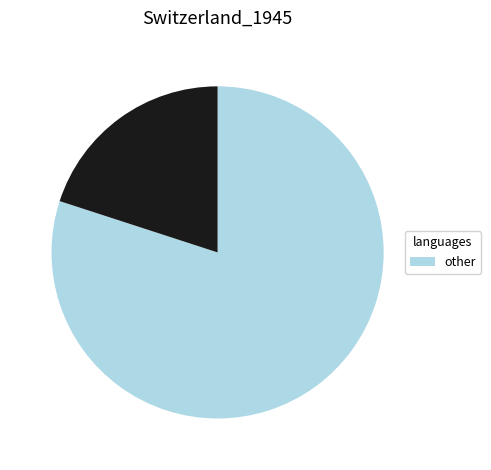

Does any single category account for the majority?

Yes